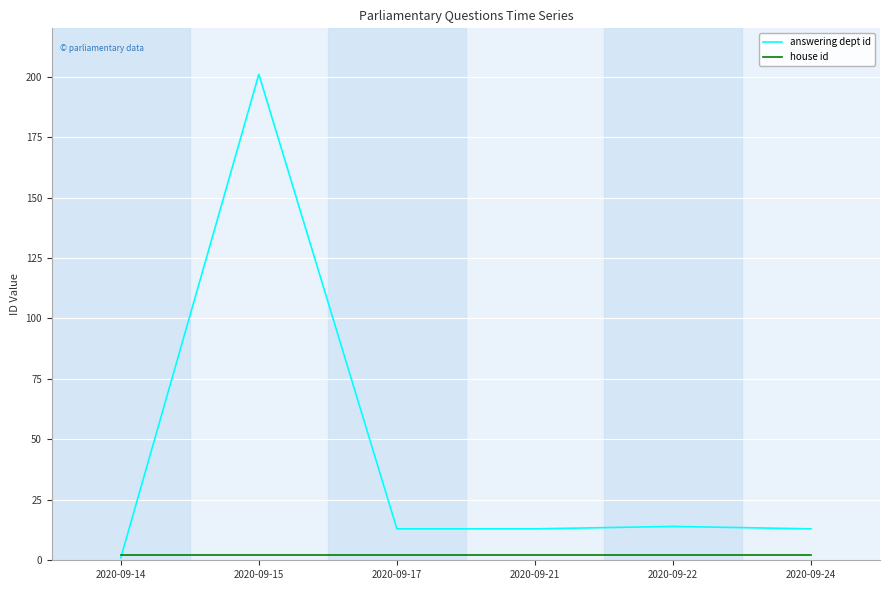

Is this an area chart (filled region under the line)?

No